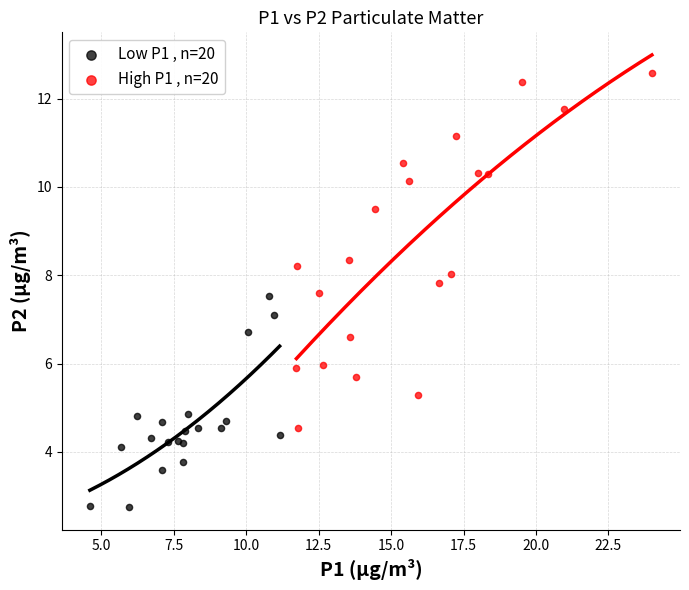

What are all the series names shown in the legend?

Low P1 , n=20, High P1 , n=20